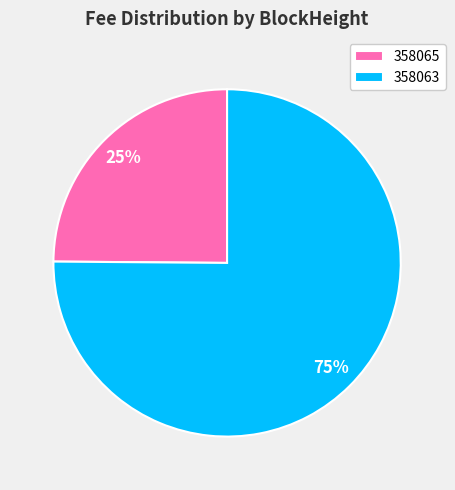

True or false: 358065 accounts for 25% of the total.

True